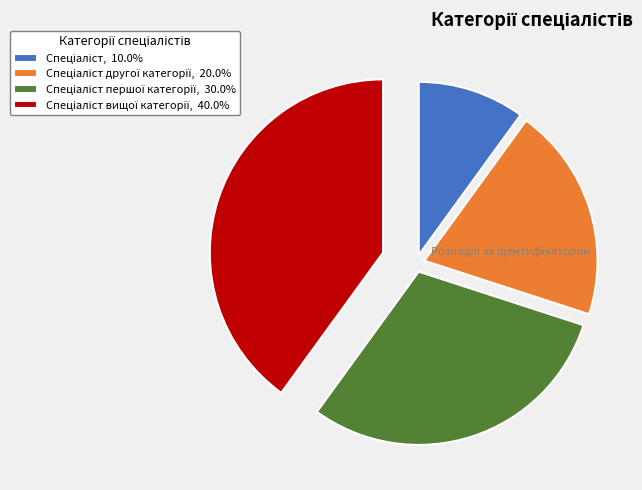

Is there any slice that represents more than half of the pie?

No